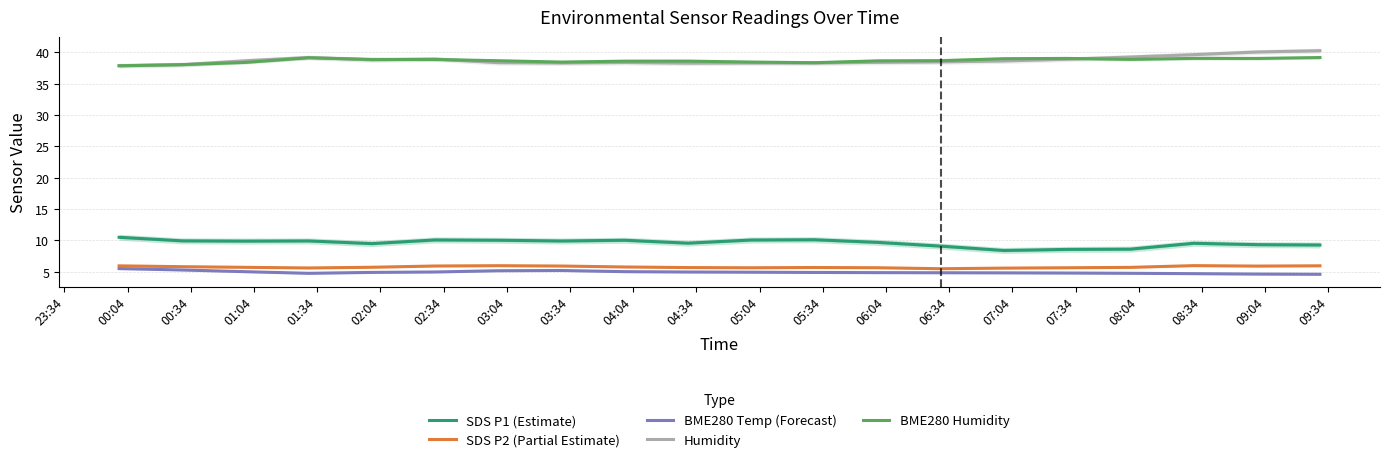

True or false: Humidity and SDS P2 (Partial Estimate) cross at least once.

False